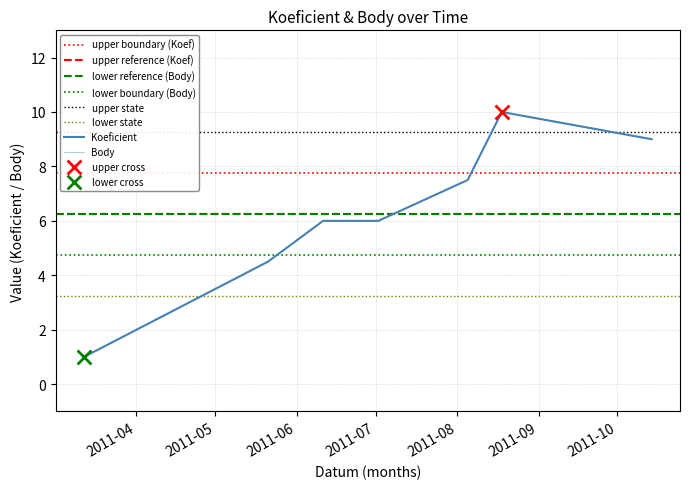

Which series has the widest spread of Y values?

Koeficient